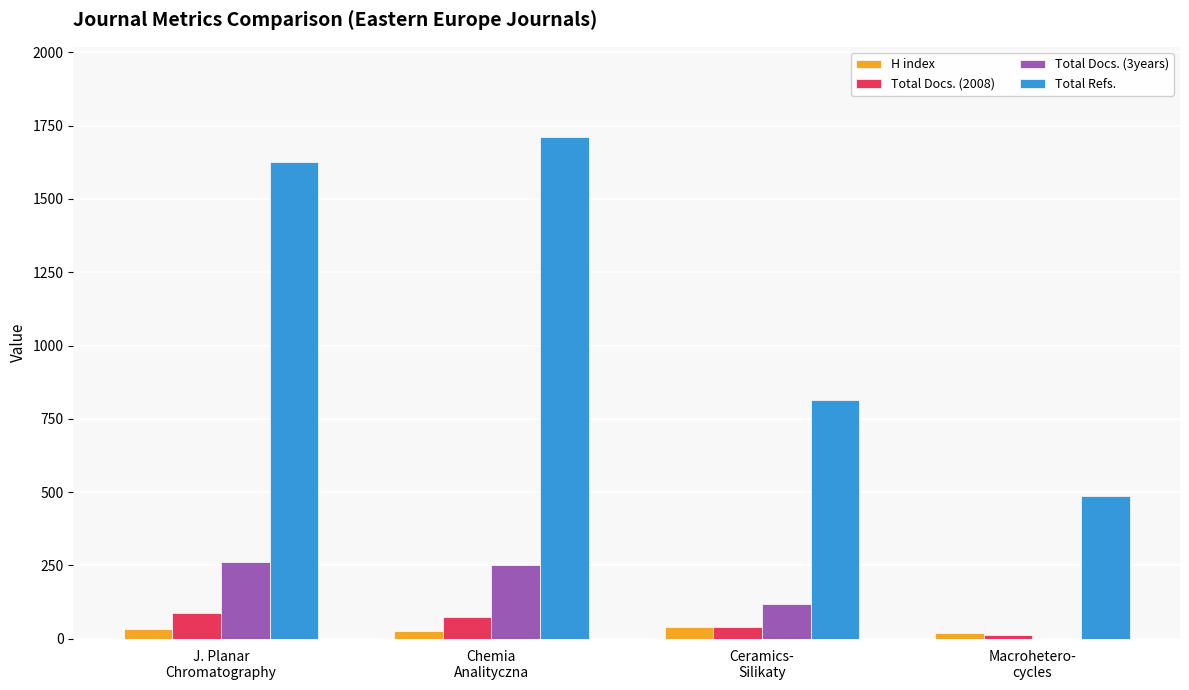

Which series has the largest total across all categories?

Total Refs.